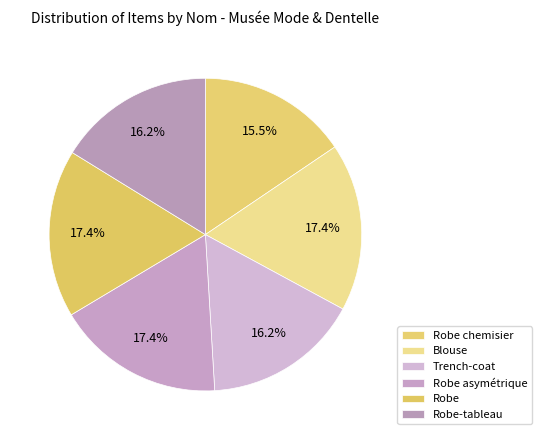

The Robe slice represents 26% of the pie. True or false?

False